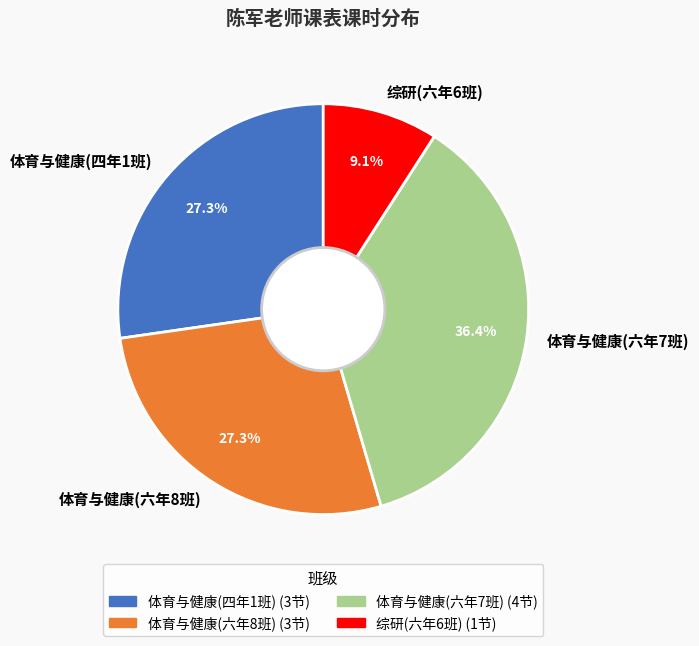

To the nearest percent, what is the average slice percentage?

25%